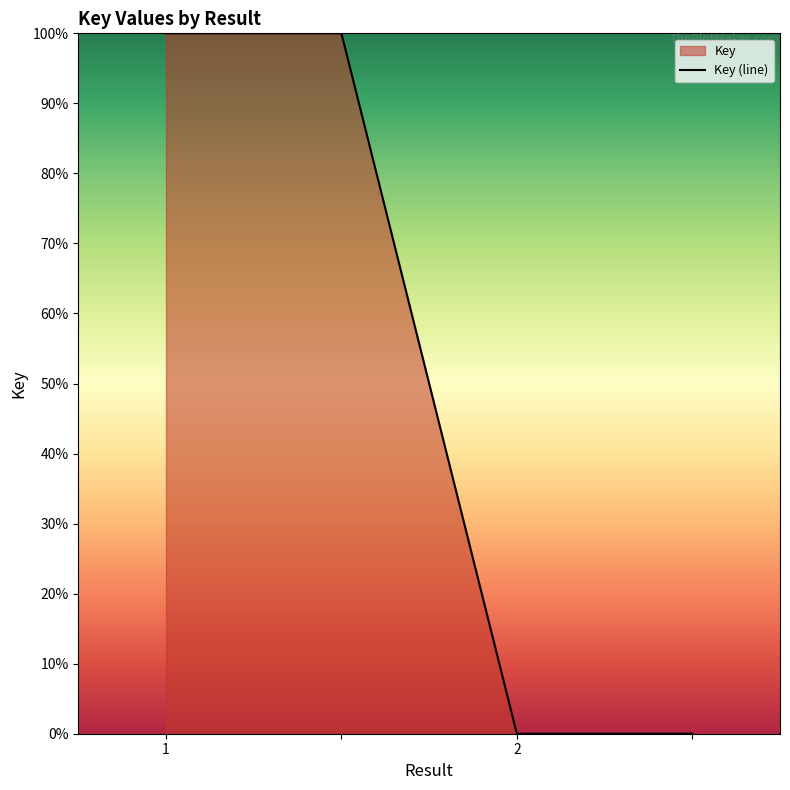

What is the average value?

50